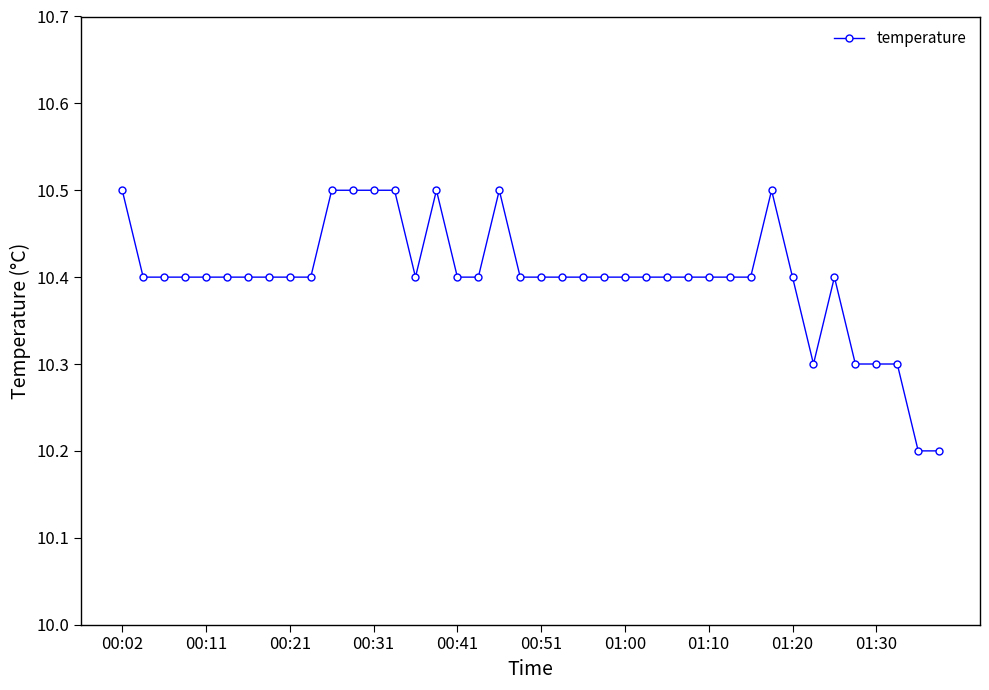

True or false: the data has more than 2 interior local peaks.

True